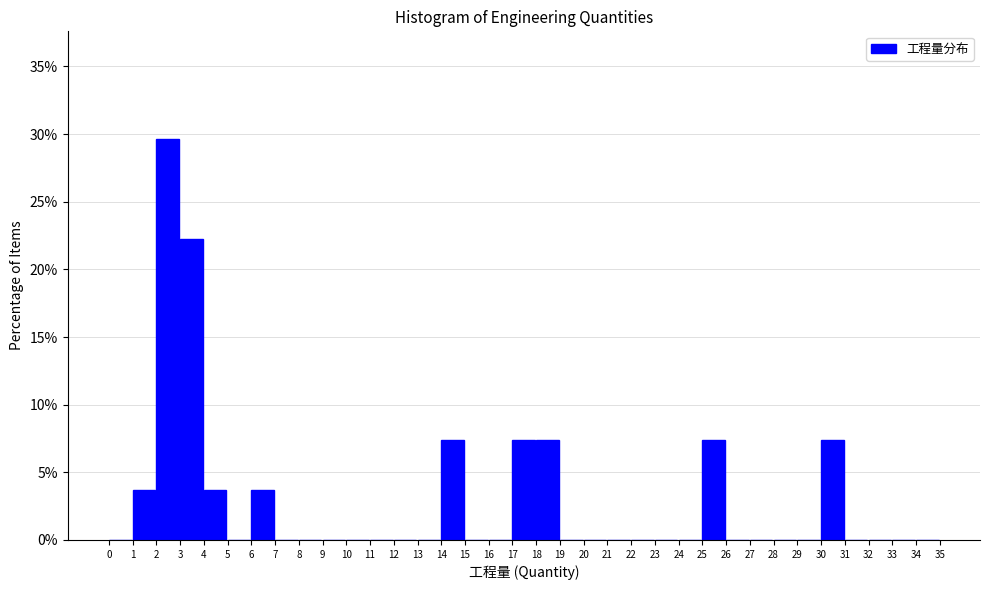

How tall is the bar that spans 18 to 19 on the x-axis? The values are not printed on the chart, so give them approximately, as read against the axis.

7.5